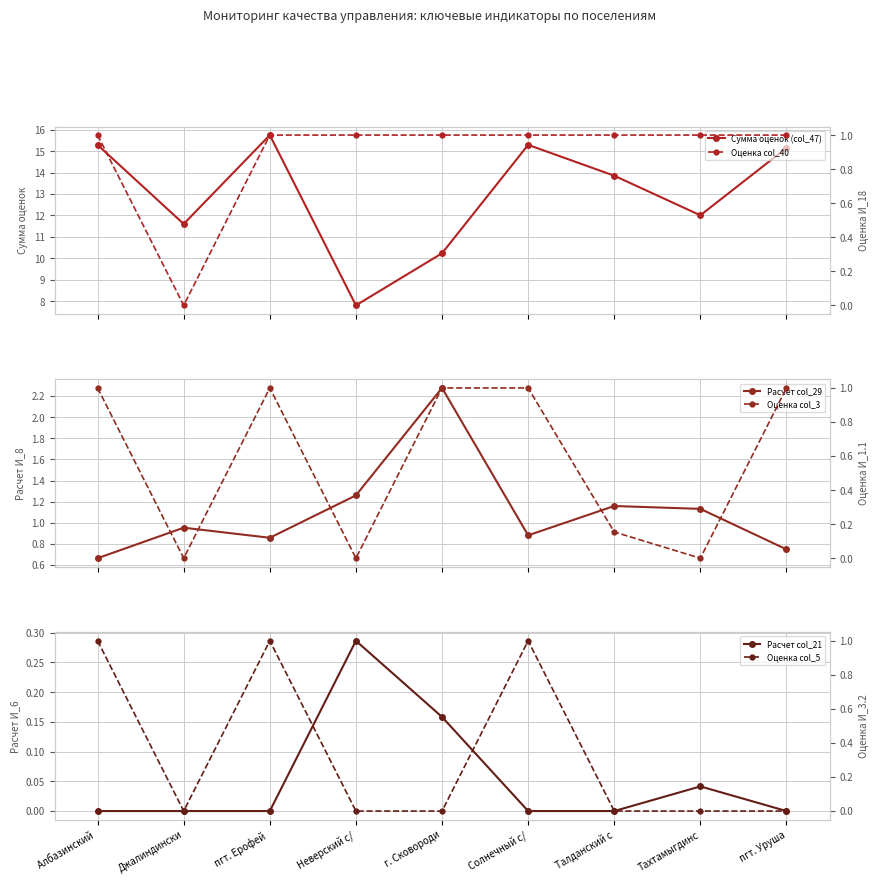

Which category has the lowest value in the Оценка col_5 series?

Джалиндински